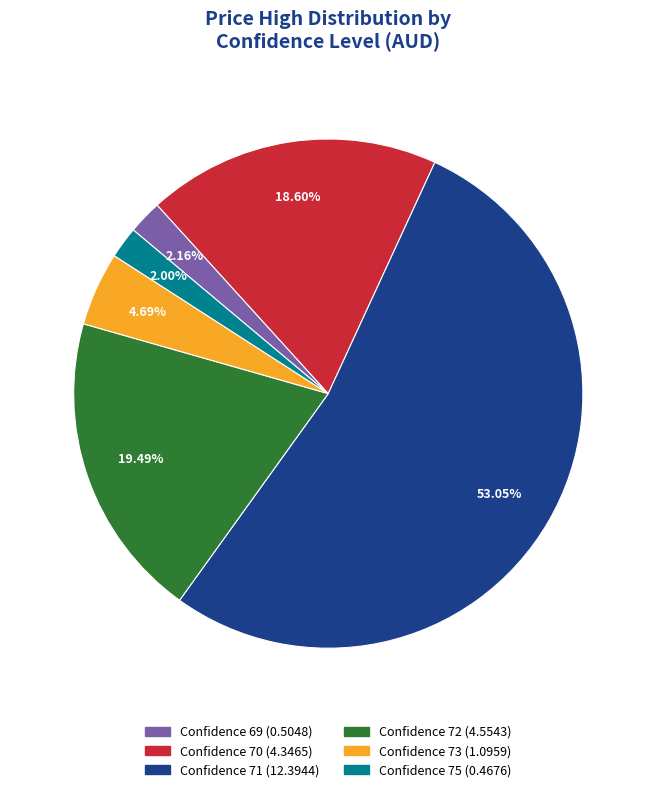

Is there a majority slice in this chart?

Yes